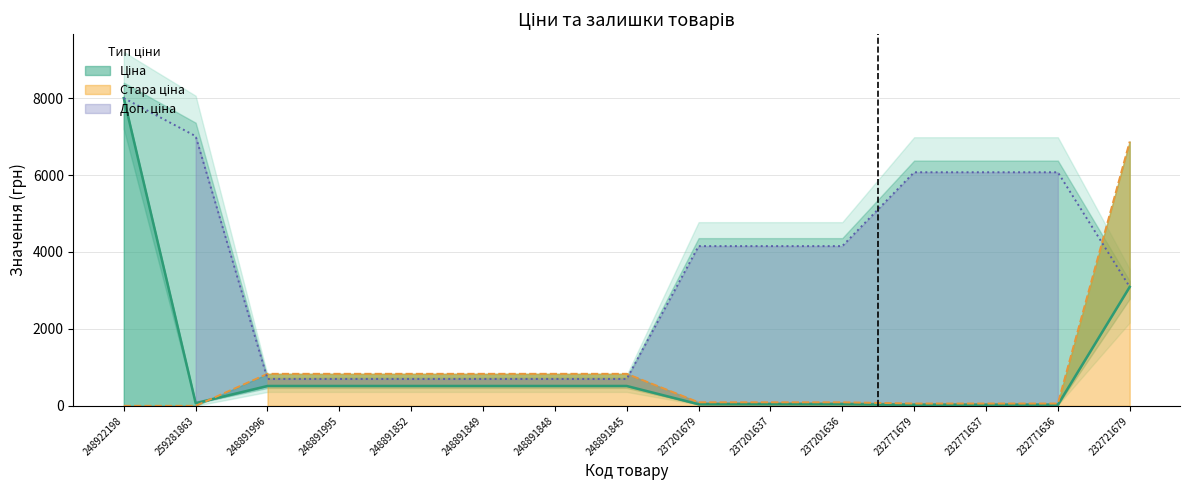

What is the difference between the maximum and minimum values in the Доп. ціна series?

7301.0